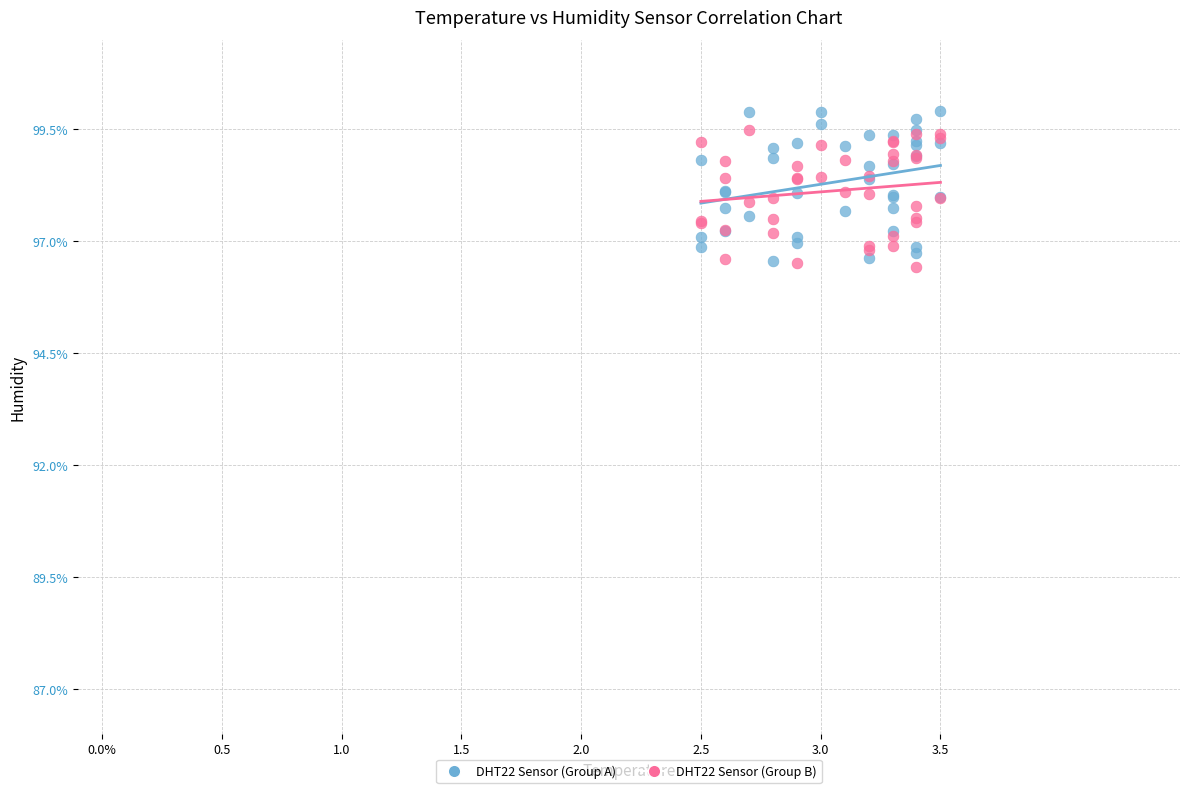

What is the X range (max minus min) for the scatter plot?

1.0